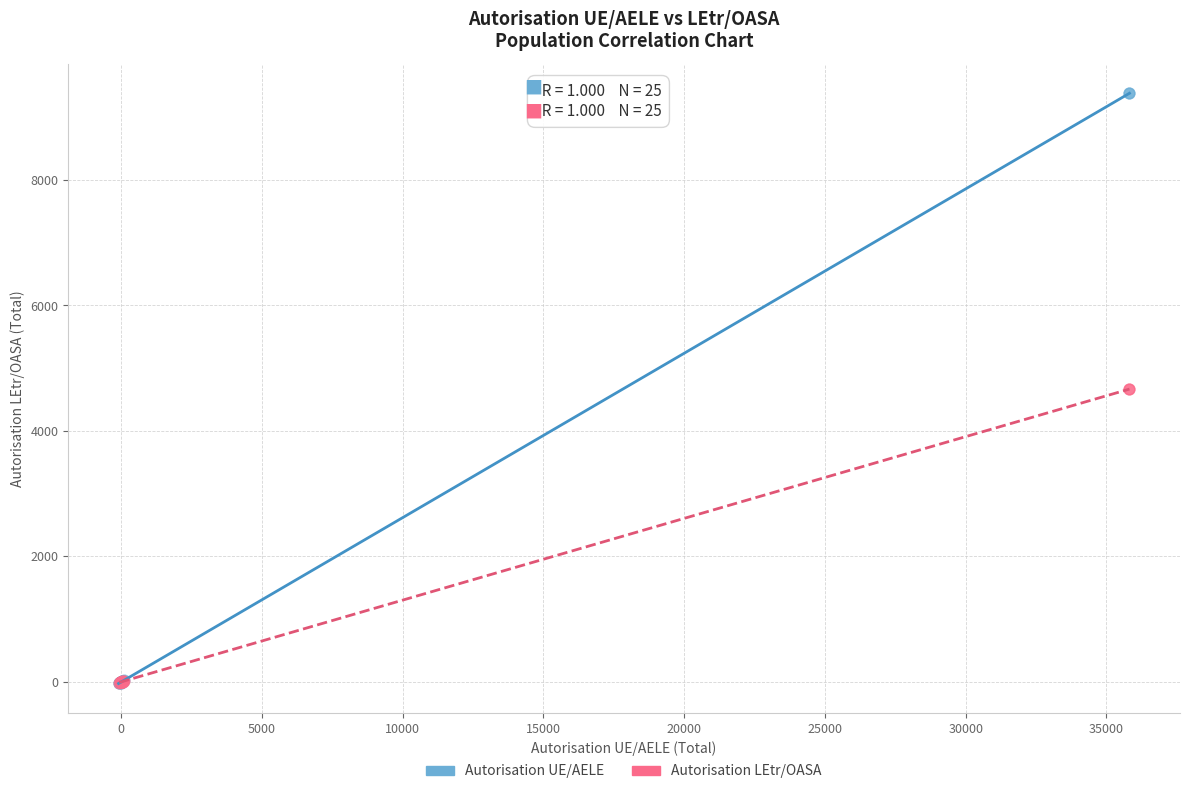

Which series has the largest Y range (max minus min)?

Autorisation UE/AELE